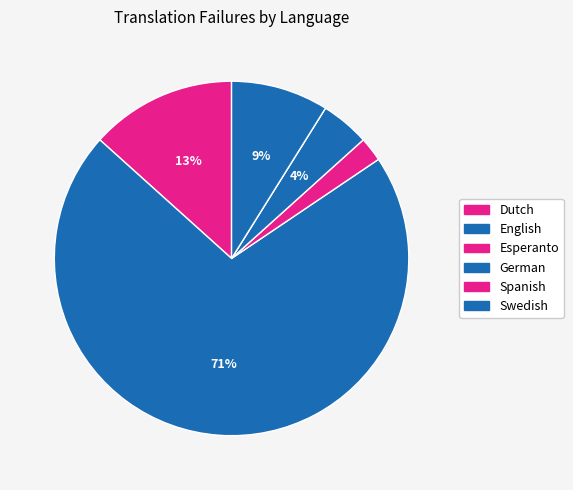

The Spanish slice represents 8% of the pie. True or false?

False